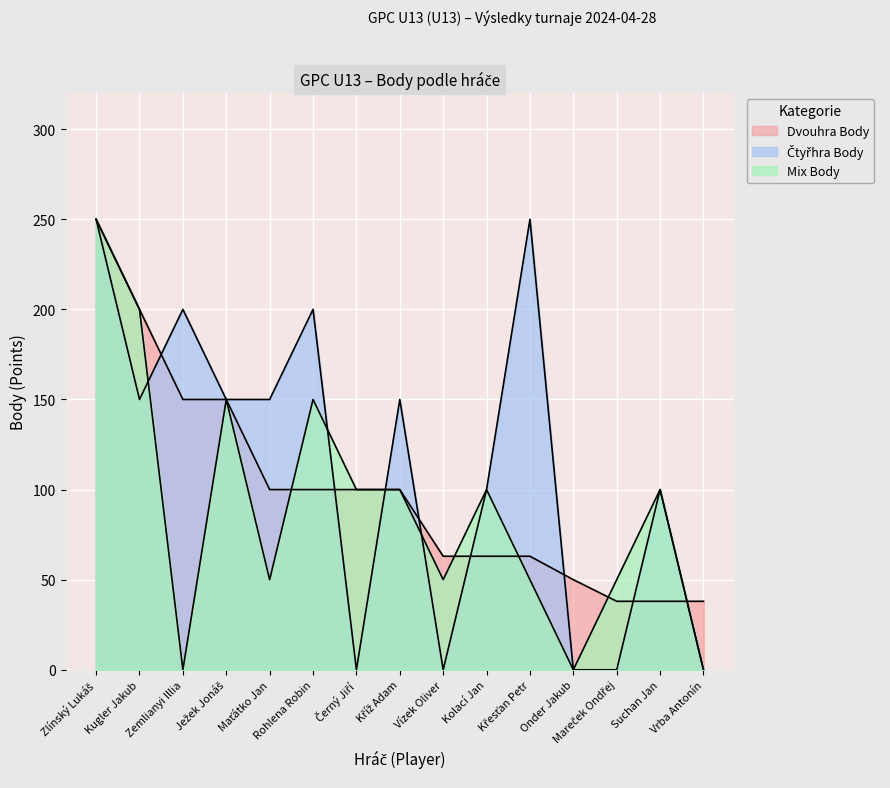

What is the average value of the Dvouhra Body series?

100